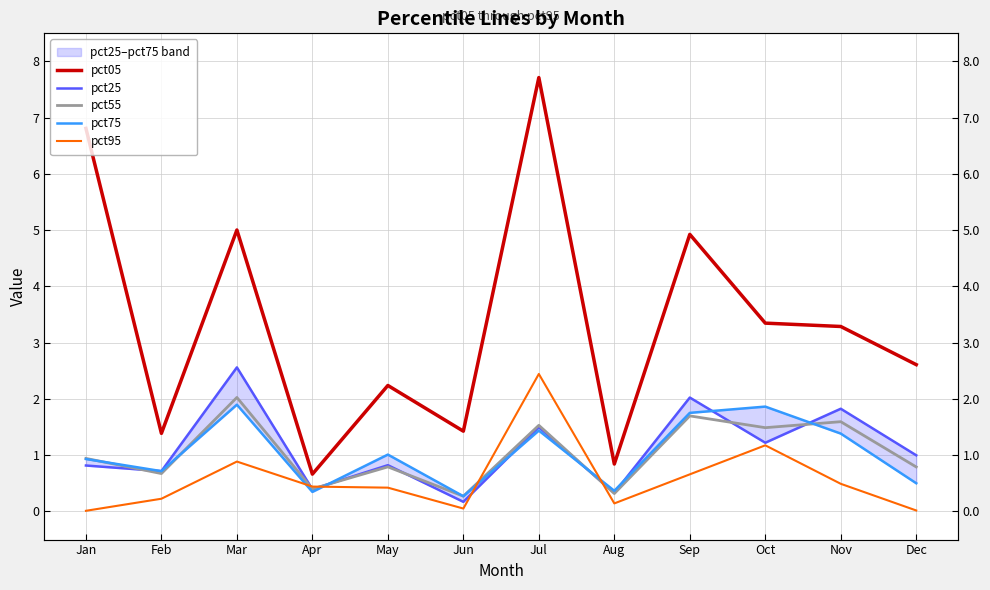

Rank the series at Jul from lowest to highest value.

pct75, pct25, pct55, pct95, pct05